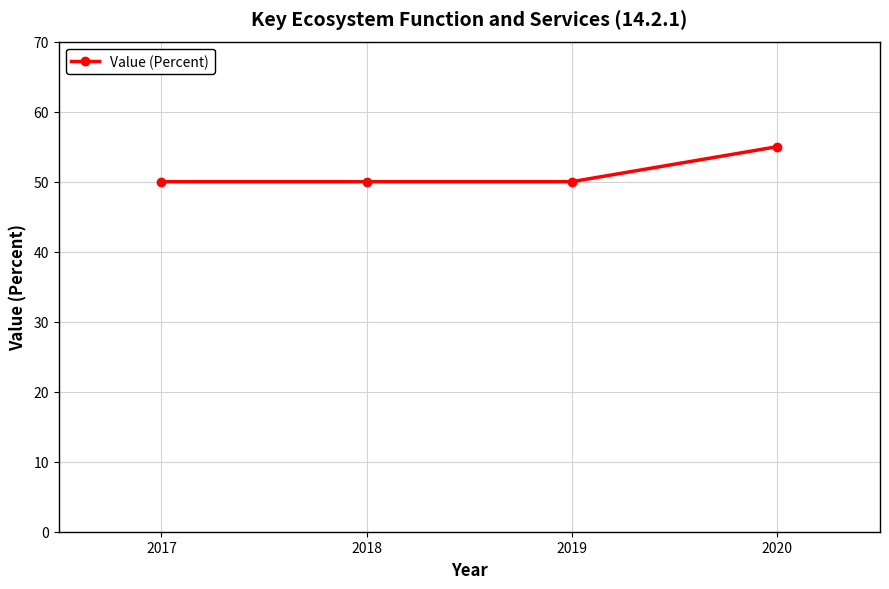

What is the smallest value displayed?

50